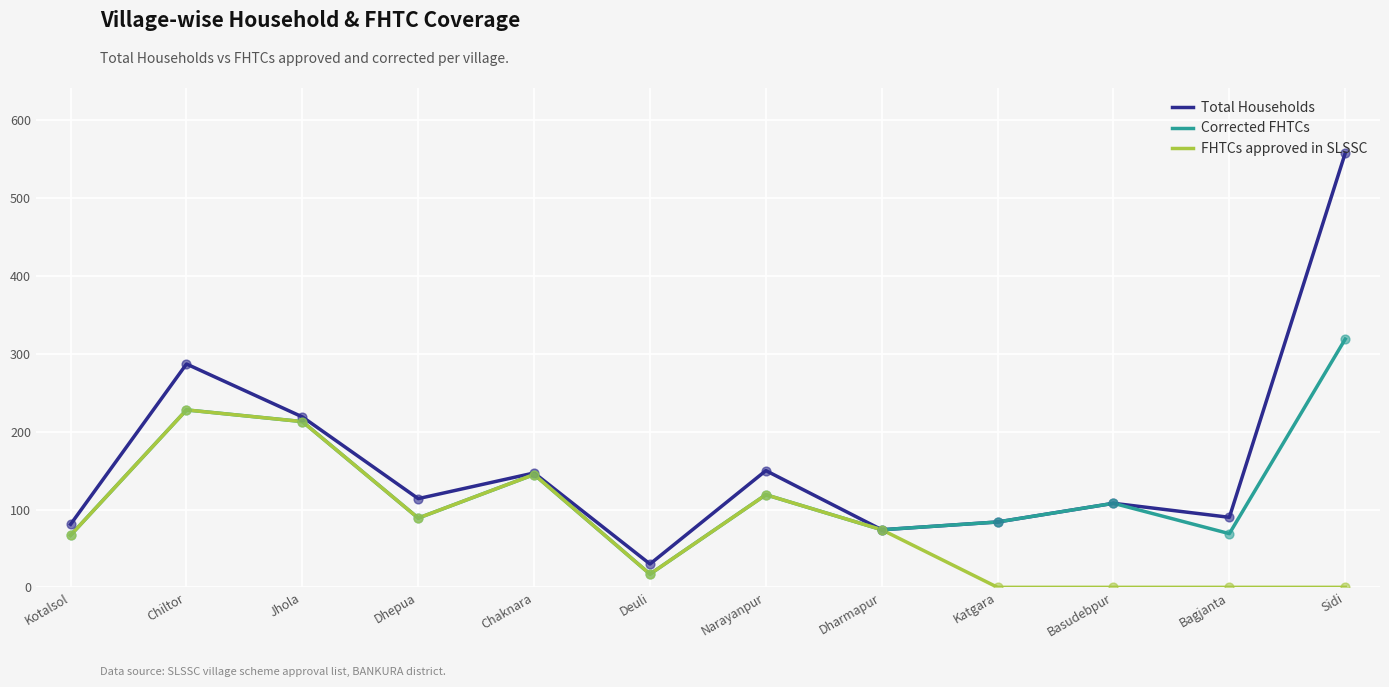

Between Chiltor and Jhola, which series saw the biggest shift?

Total Households